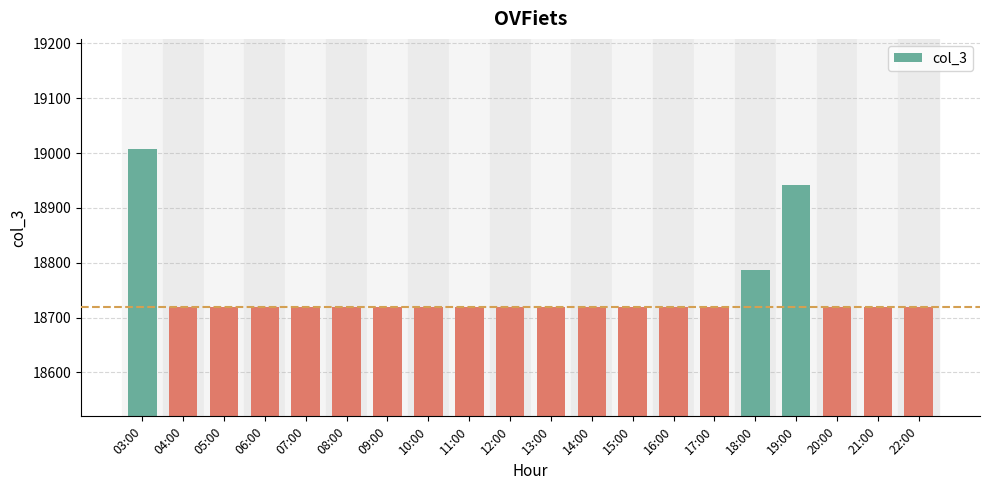

Is it true that the value at 14:00 is 7407?

False